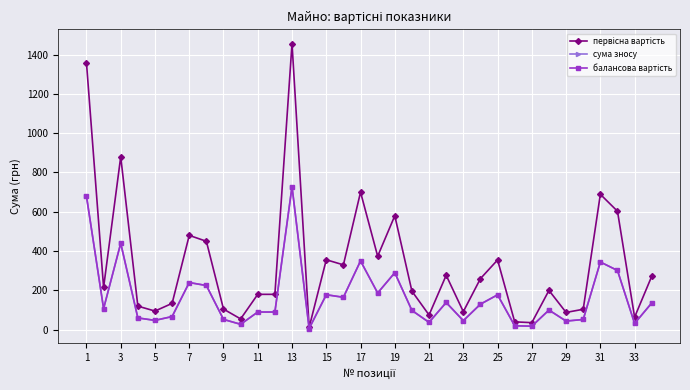

True or false: балансова вартість and сума зносу intersect in this chart.

False